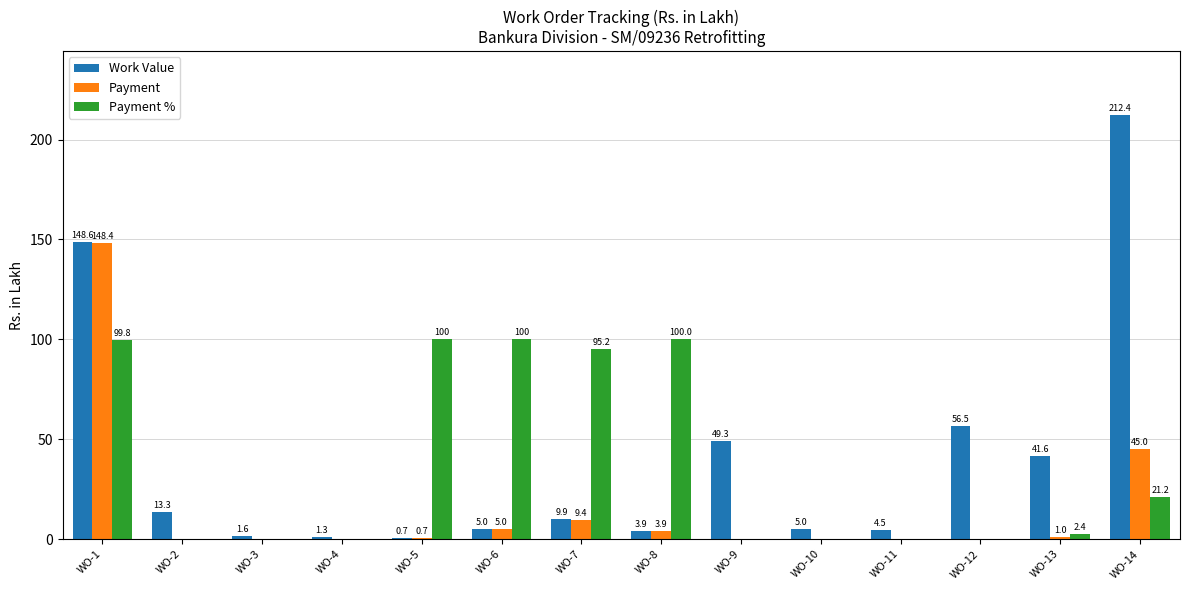

Is it true that Work Value equals 3.9 at WO-8?

True